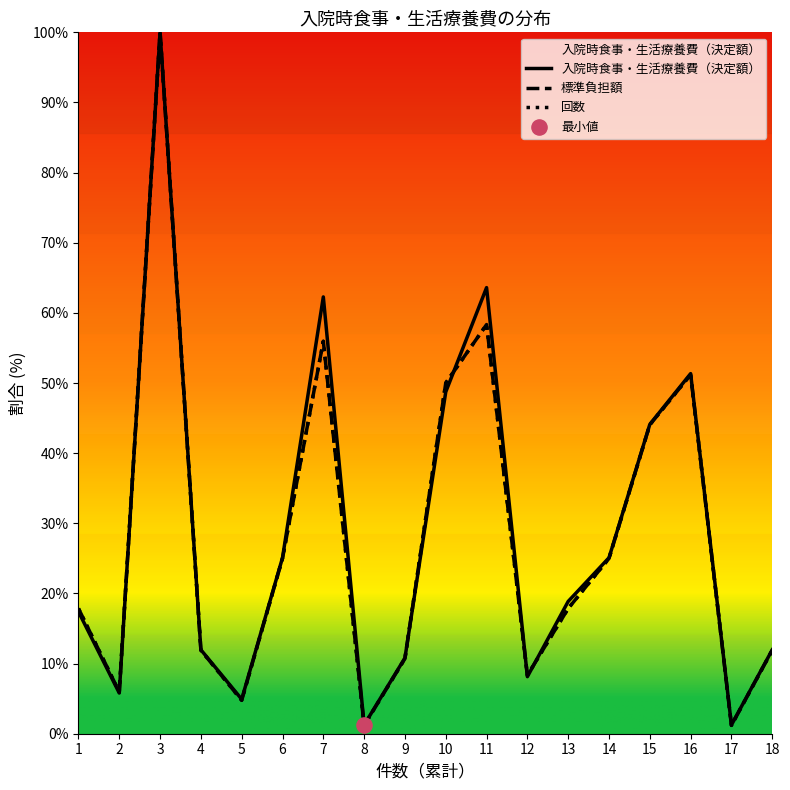

Does the chart have visible grid lines?

No